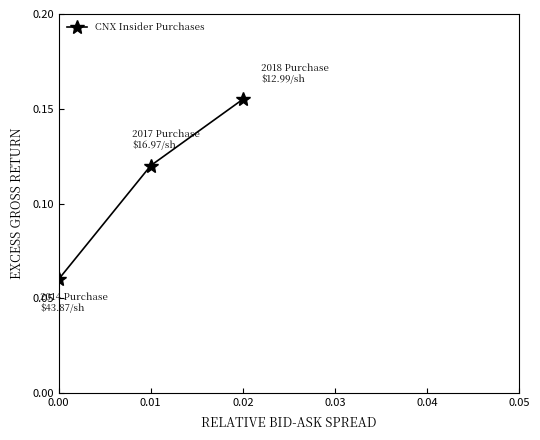

What is the sum of the values at 0.02 and 0.01?

0.3